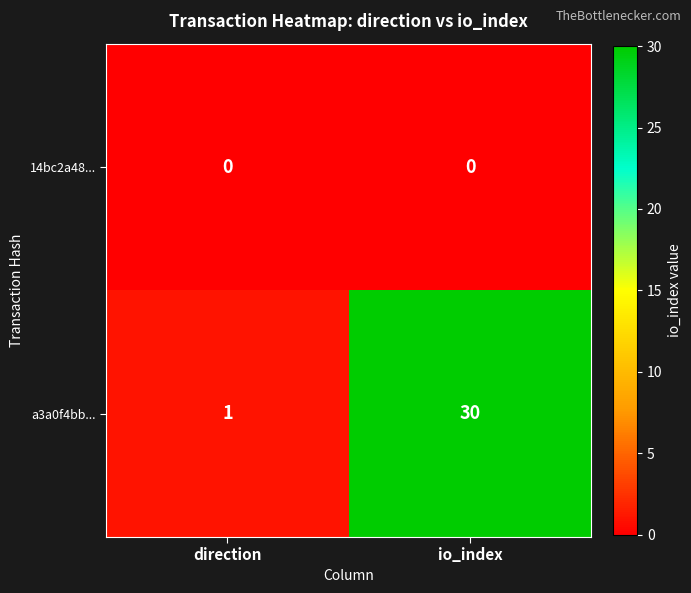

List the series in order of their overall mean, highest first.

a3a0f4bb..., 14bc2a48...